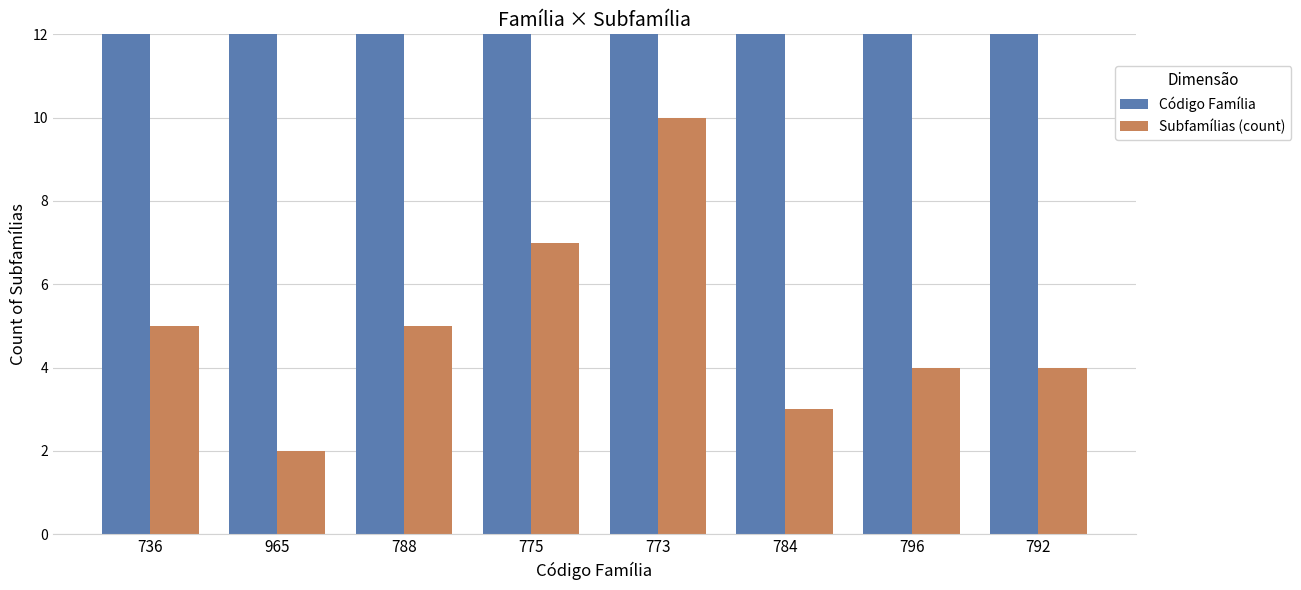

Where does the Código Família series first go above 788?

965